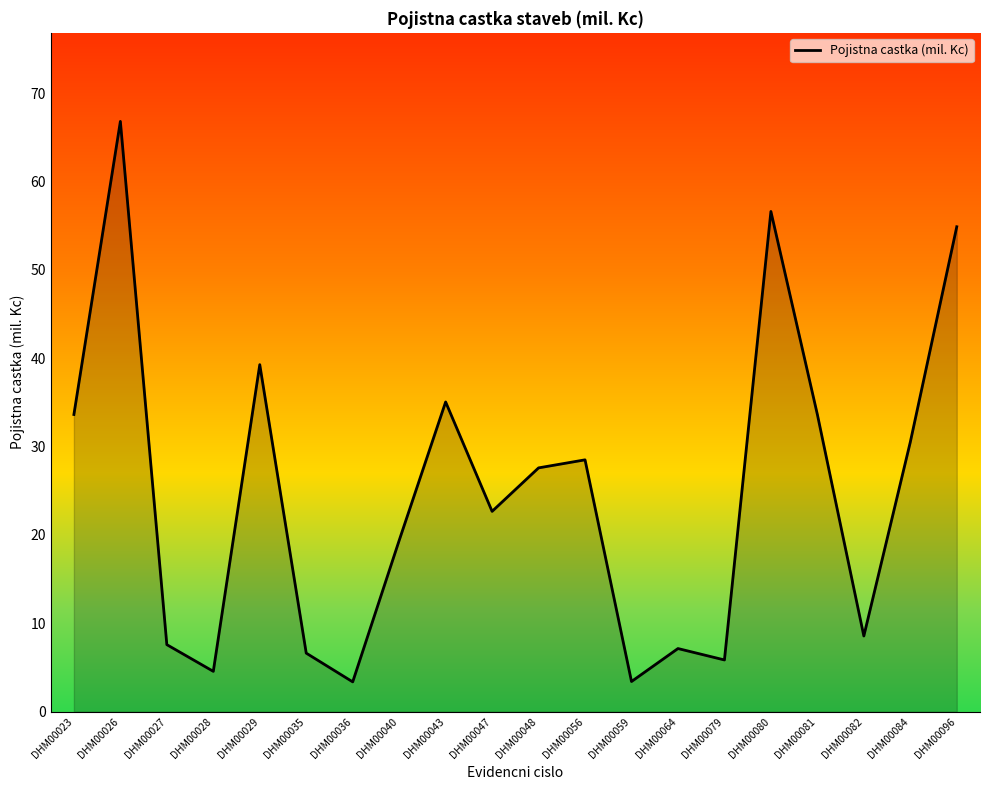

Which category has the highest value across all series?

DHM00026